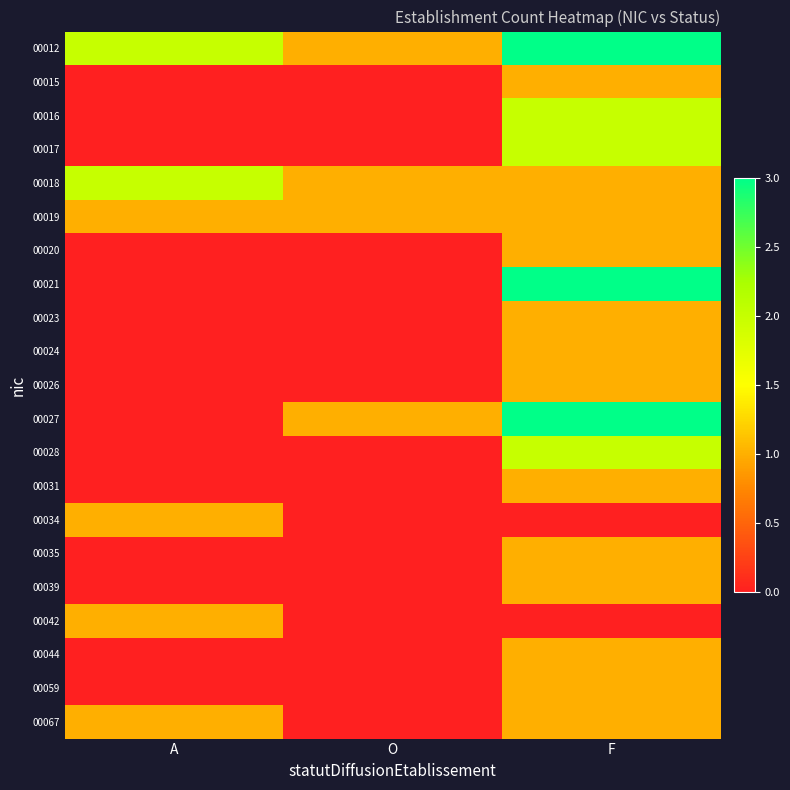

How many data points does each series have?

3